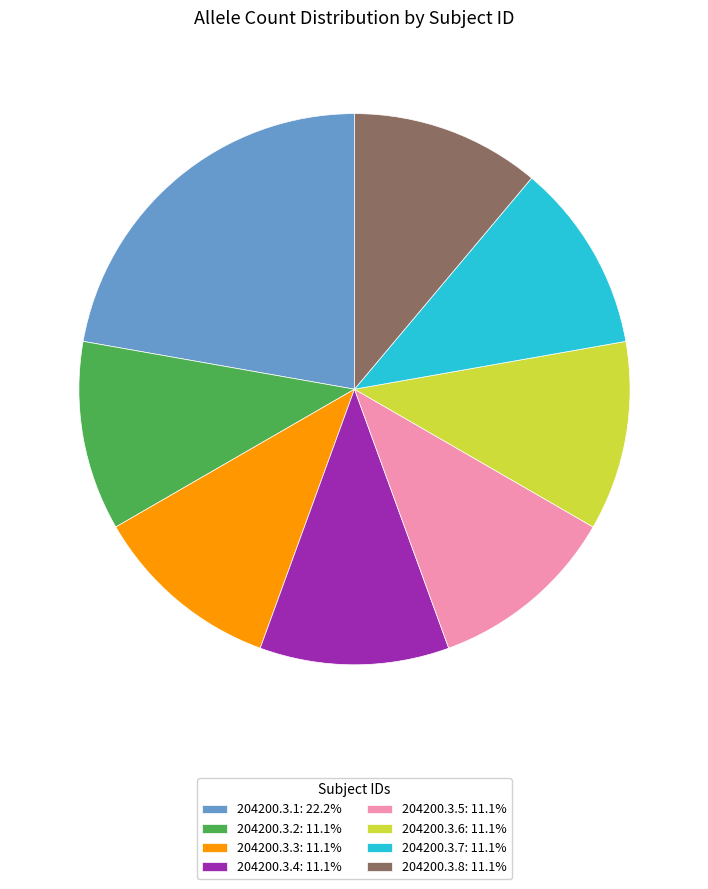

What is the ratio of the value at 204200.3.1: 22.2% to the value at 204200.3.4: 11.1%?

2.0